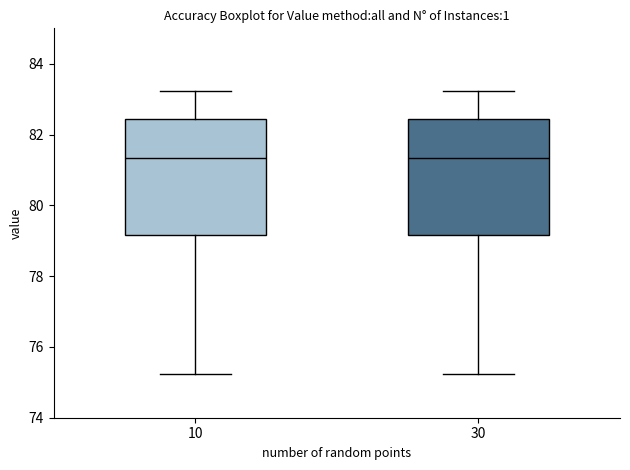

Where does the upper whisker of the box at x = 30 end on the y-axis? The values are not printed on the chart, so give them approximately, as read against the axis.

83.2